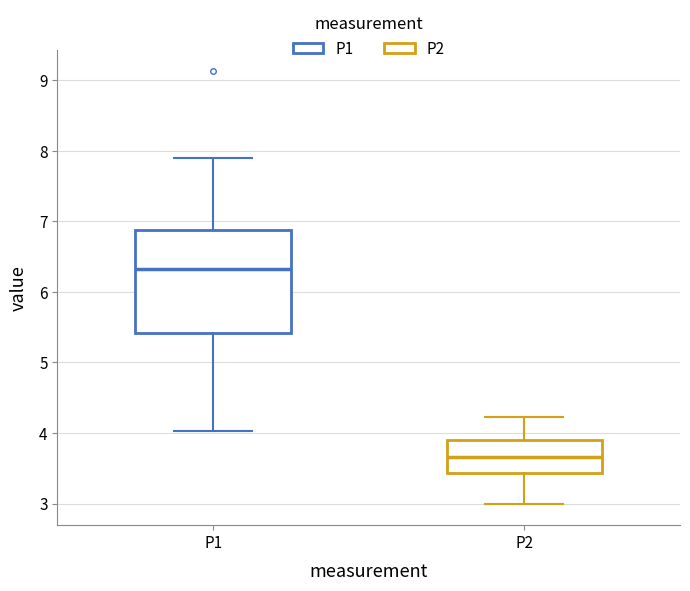

Which box's median line is the highest?

P1